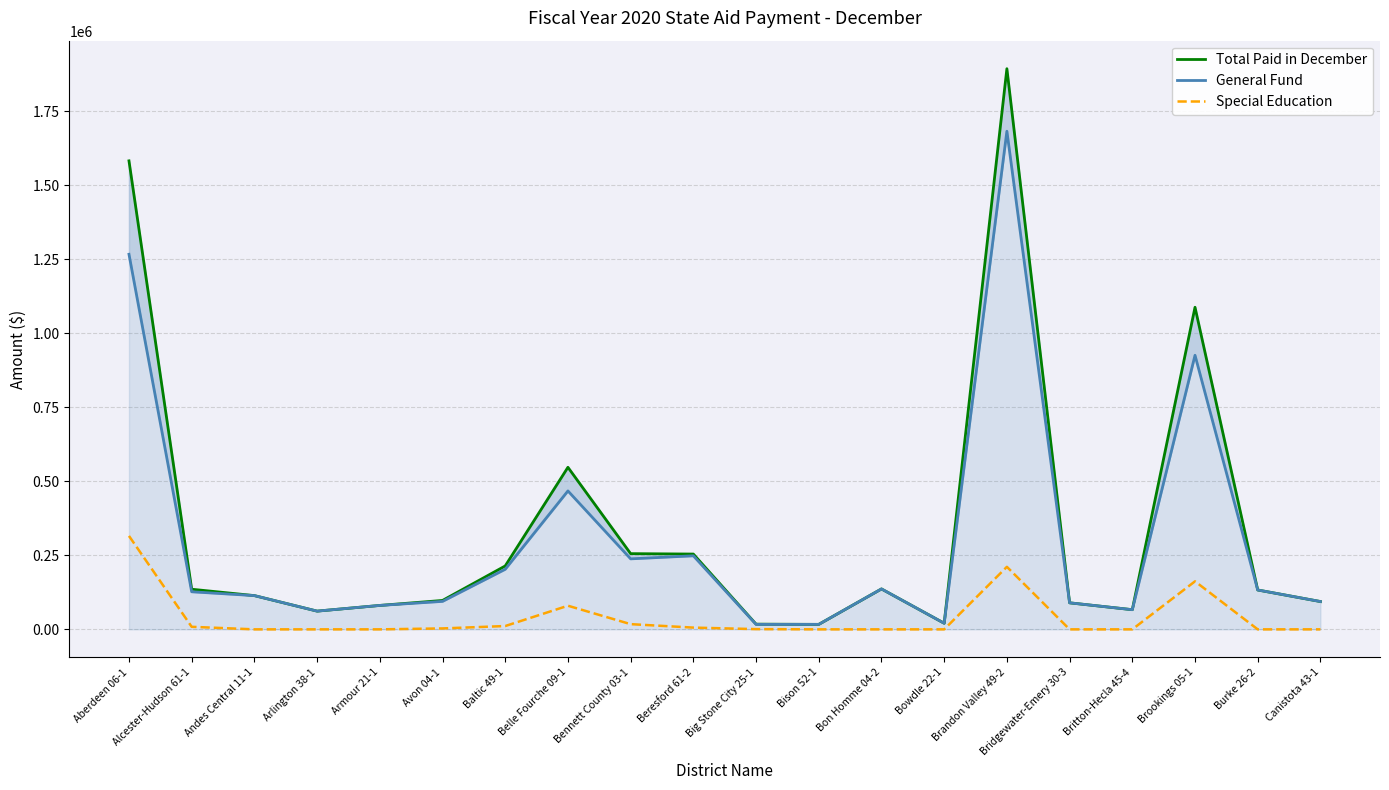

Is the value of General Fund at Armour 21-1 greater than the value of Special Education at Baltic 49-1?

Yes